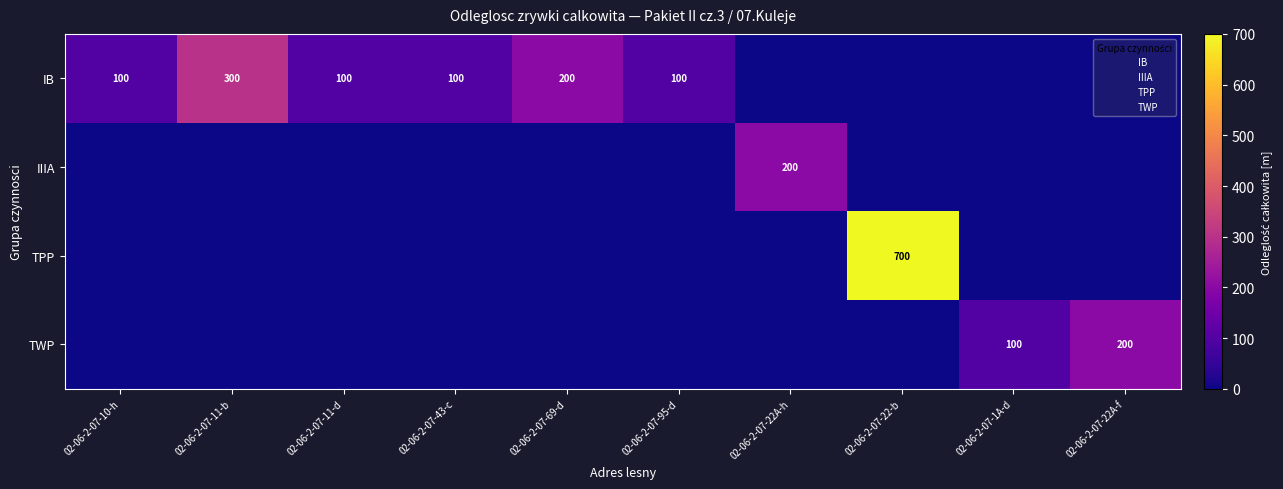

What is the total value across all series at 02-06-2-07-10-h?

100